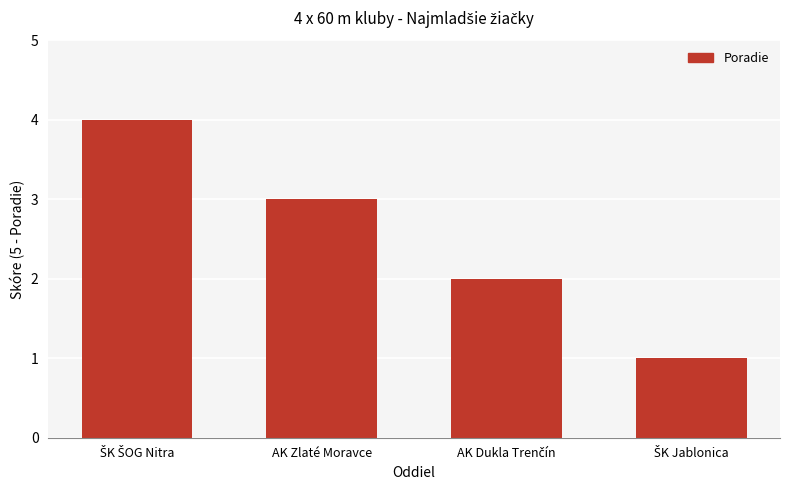

The value at AK Zlaté Moravce is 3. True or false?

True